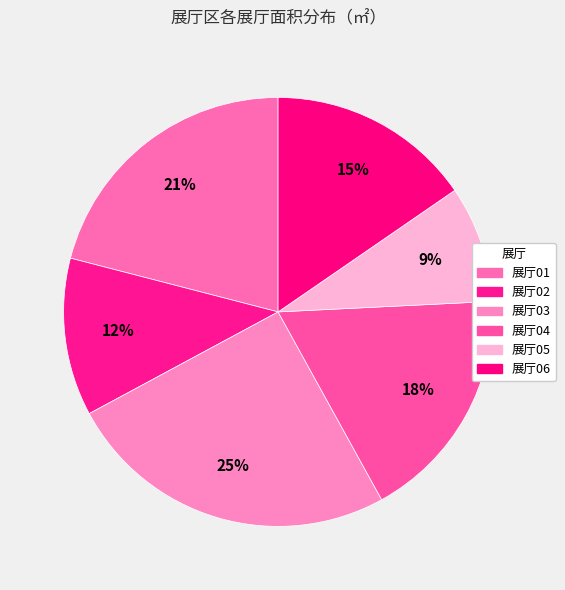

How many slices are in this pie chart?

6